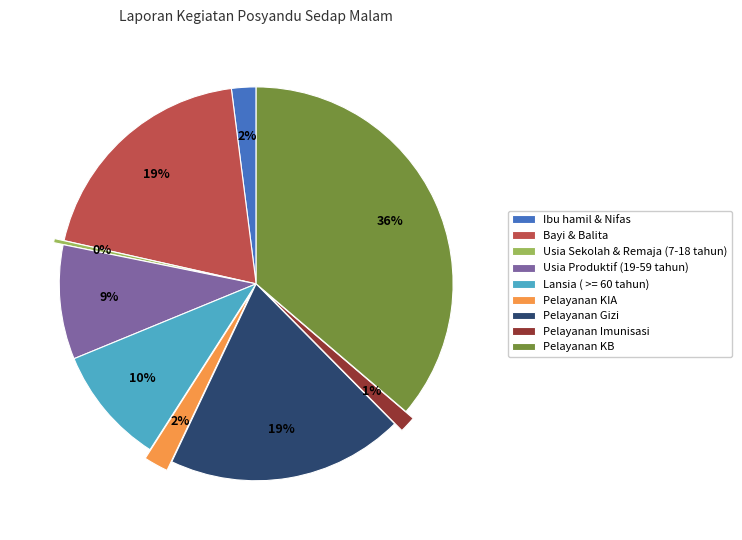

Combined, do Usia Sekolah & Remaja (7-18 tahun) and Ibu hamil & Nifas account for over 50%?

No